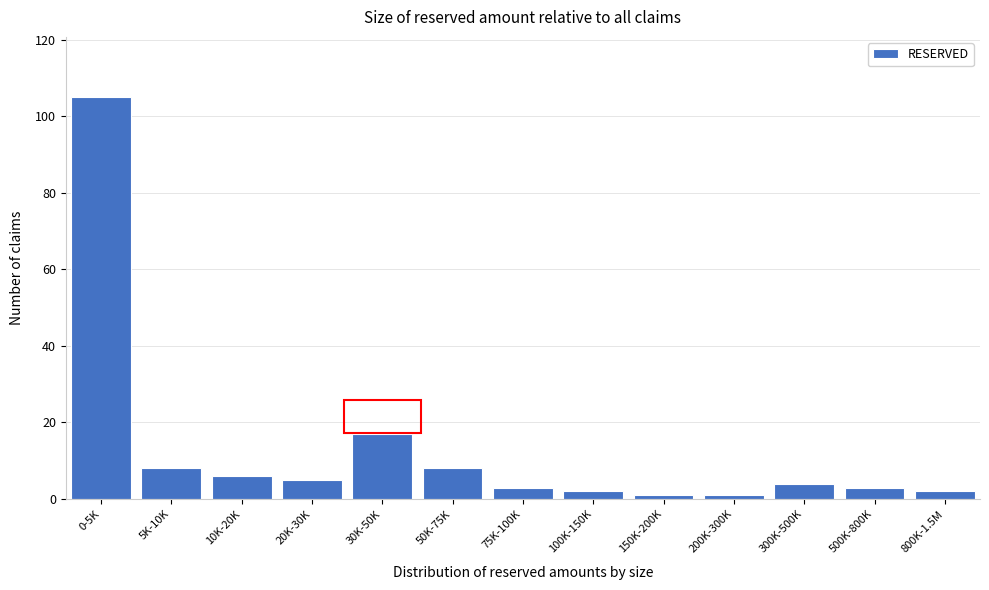

Reading left to right, extract all data points from this chart.

105	8	6	5	17	8	3	2	1	1	4	3	2